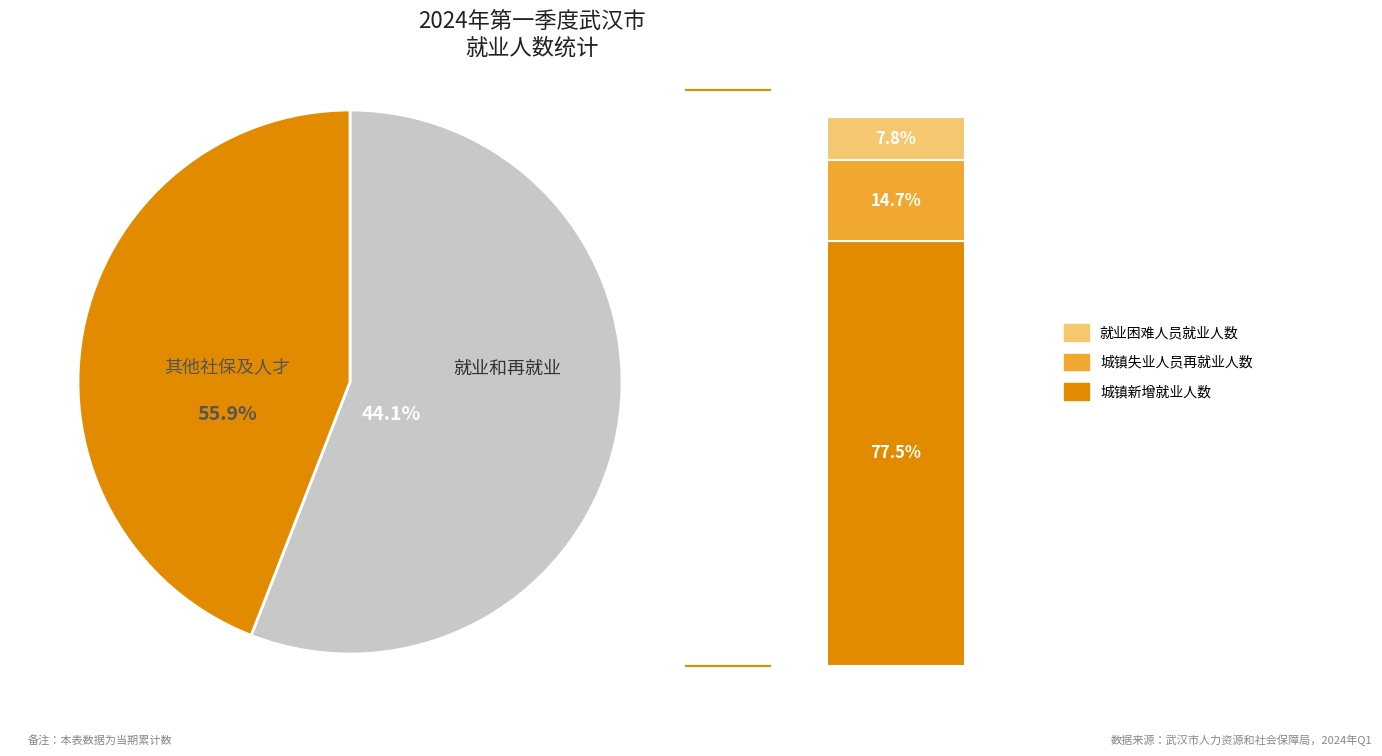

Which has a higher value, 城镇失业人员再就业人数 or 城镇新增就业人数?

城镇新增就业人数